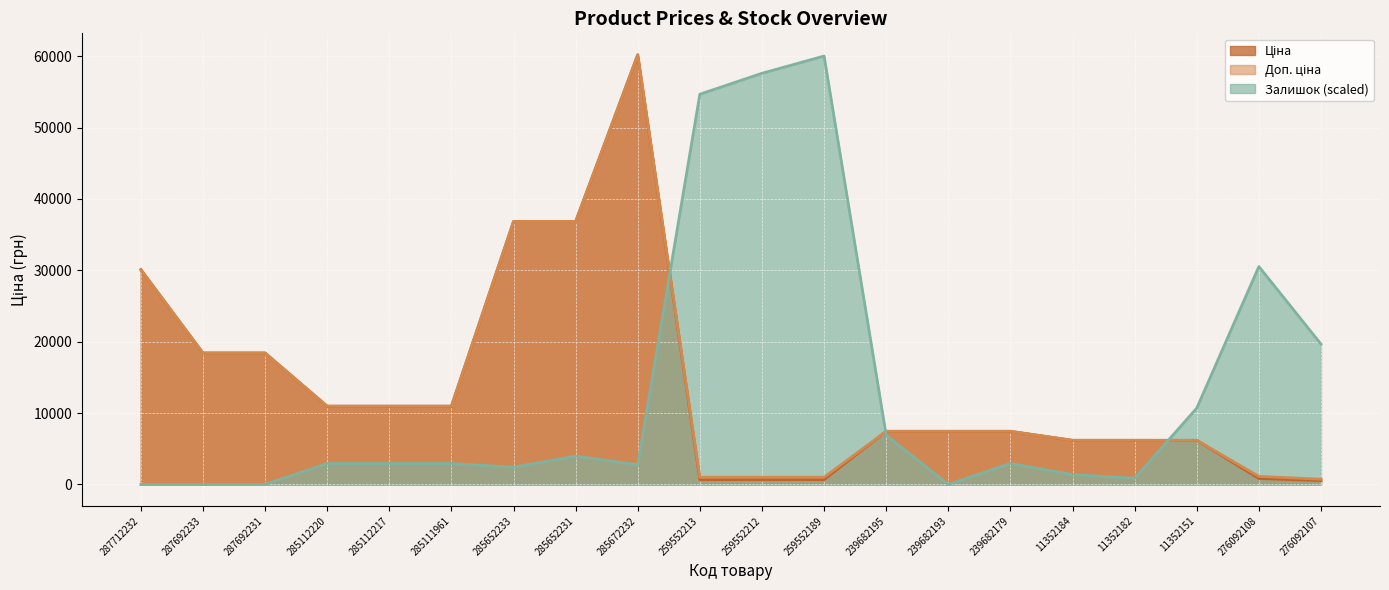

What is the label of the 5th point from the left?

285112217